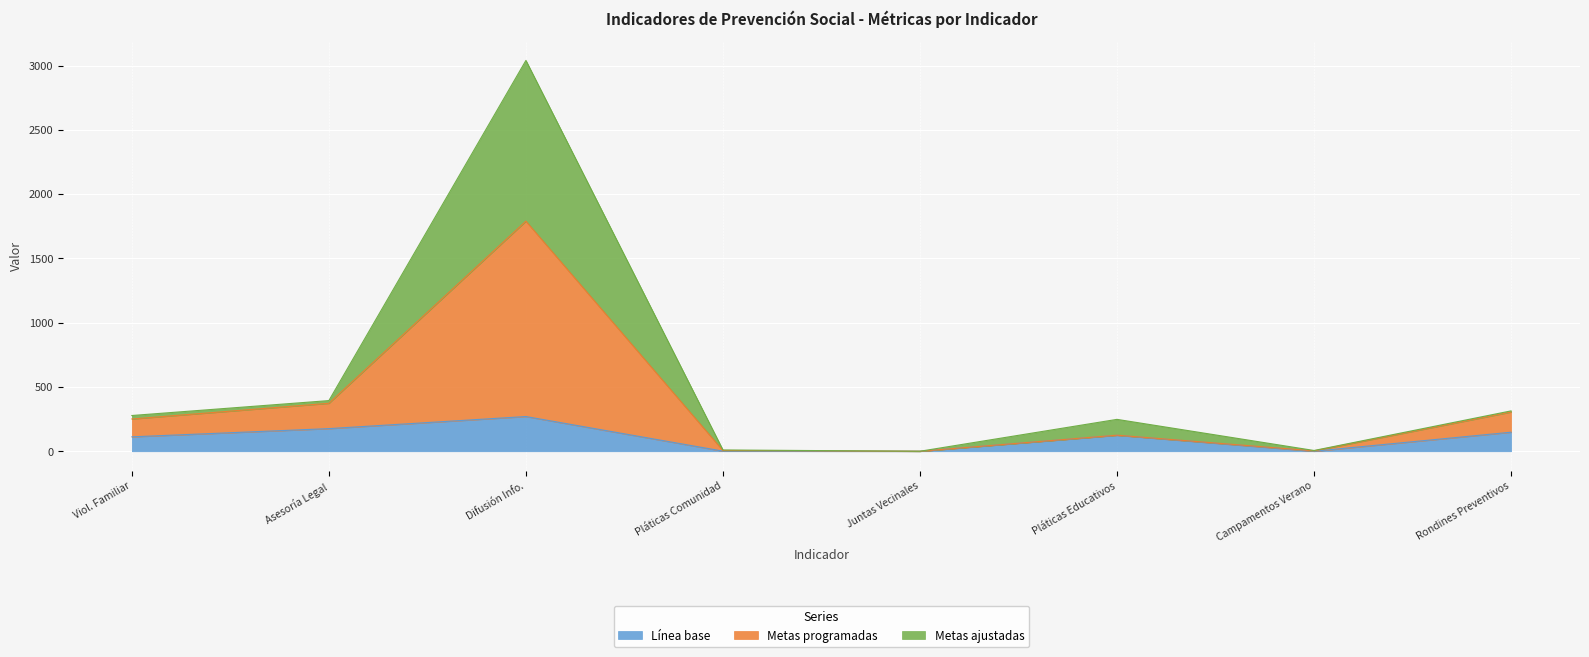

What is the total value across all series at Difusión Info.?

3040